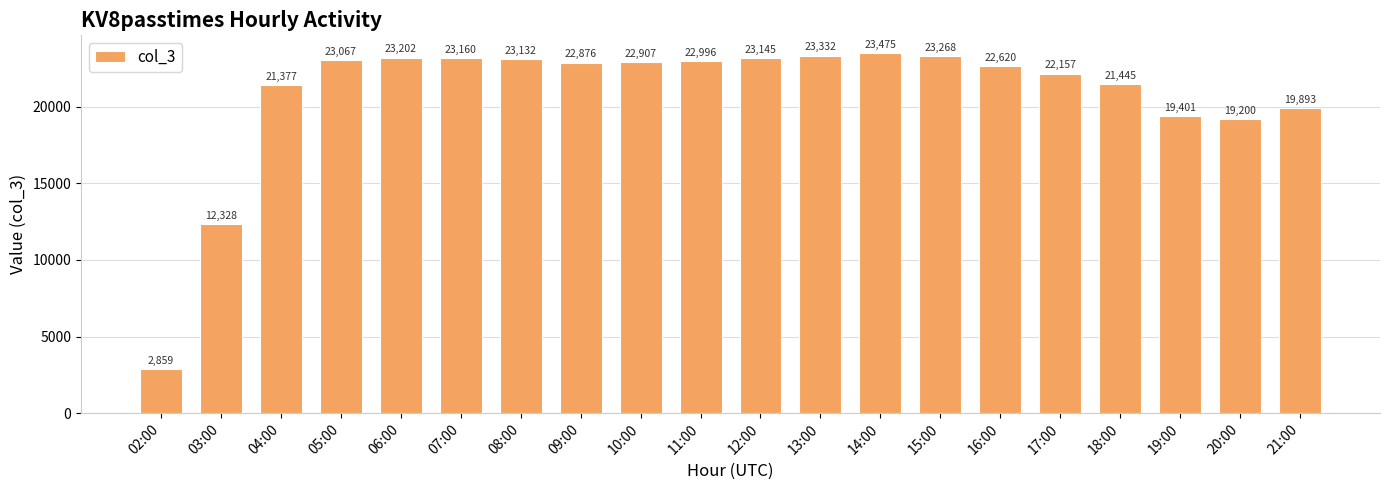

The chart shows a value of 37552 at 18:00. True or false?

False